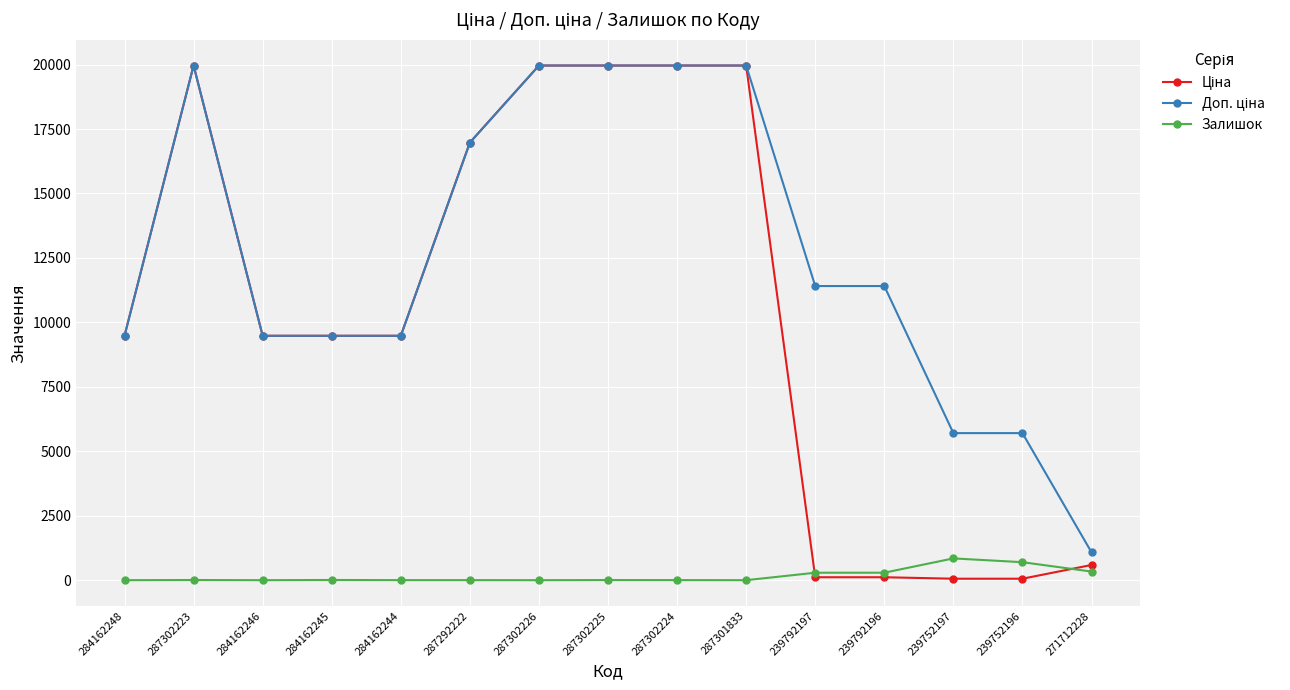

What is the label of the 4th point from the left?

284162245